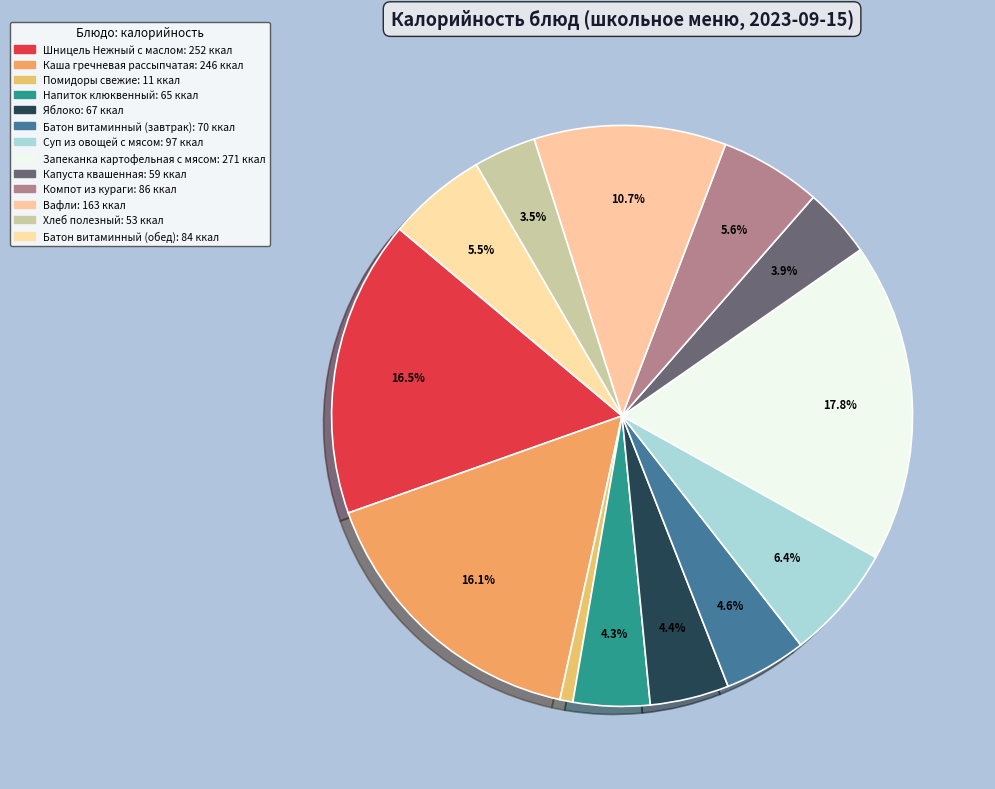

To the nearest percent, what is the difference between the largest and smallest slice percentages?

17%